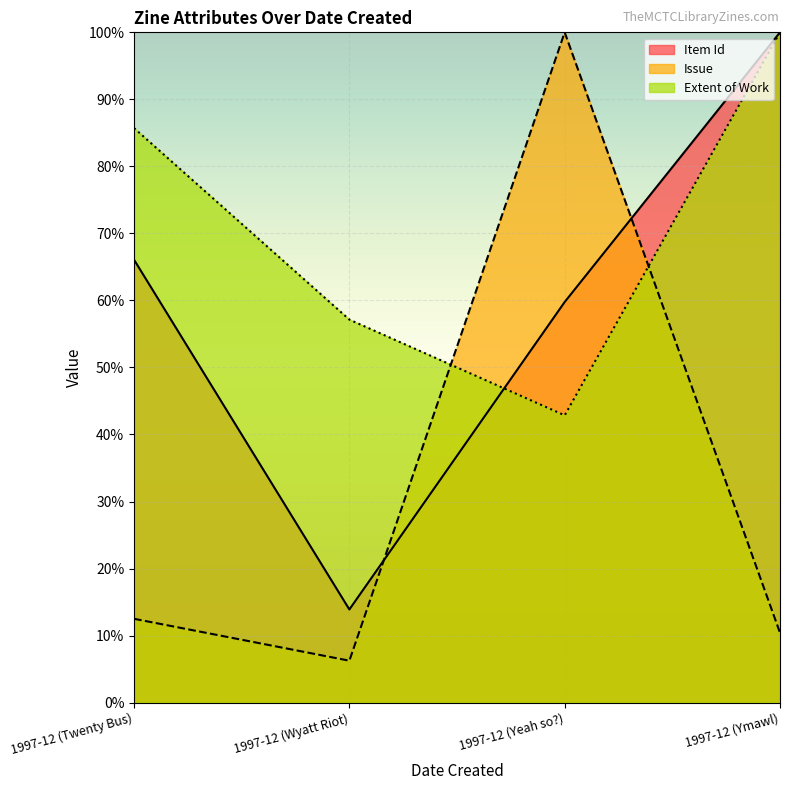

Is it true that Item Id equals 22.9 at 1997-12 (Wyatt Riot)?

False